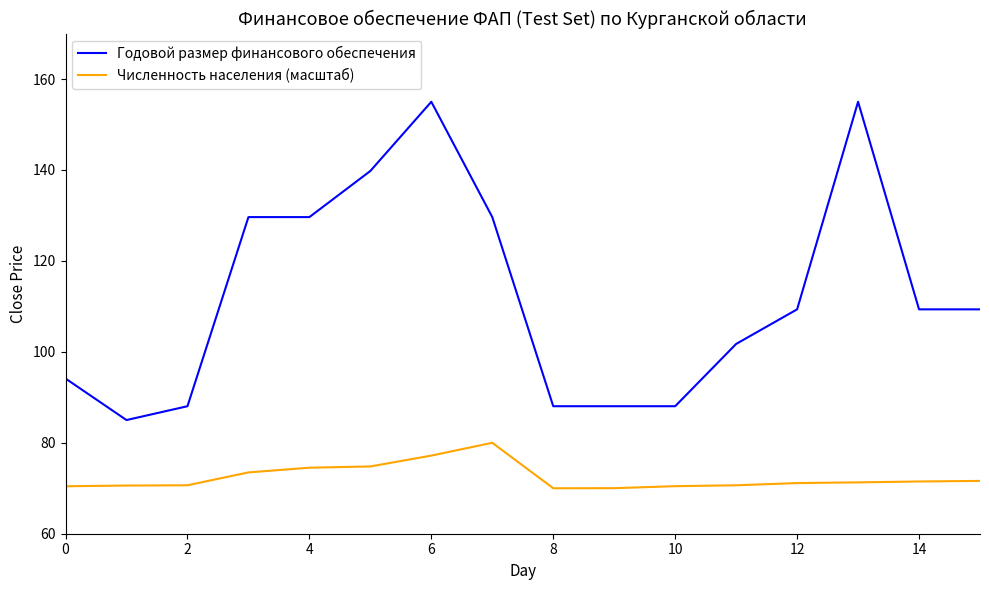

What is the maximum value for Численность населения (масштаб)?

80.0